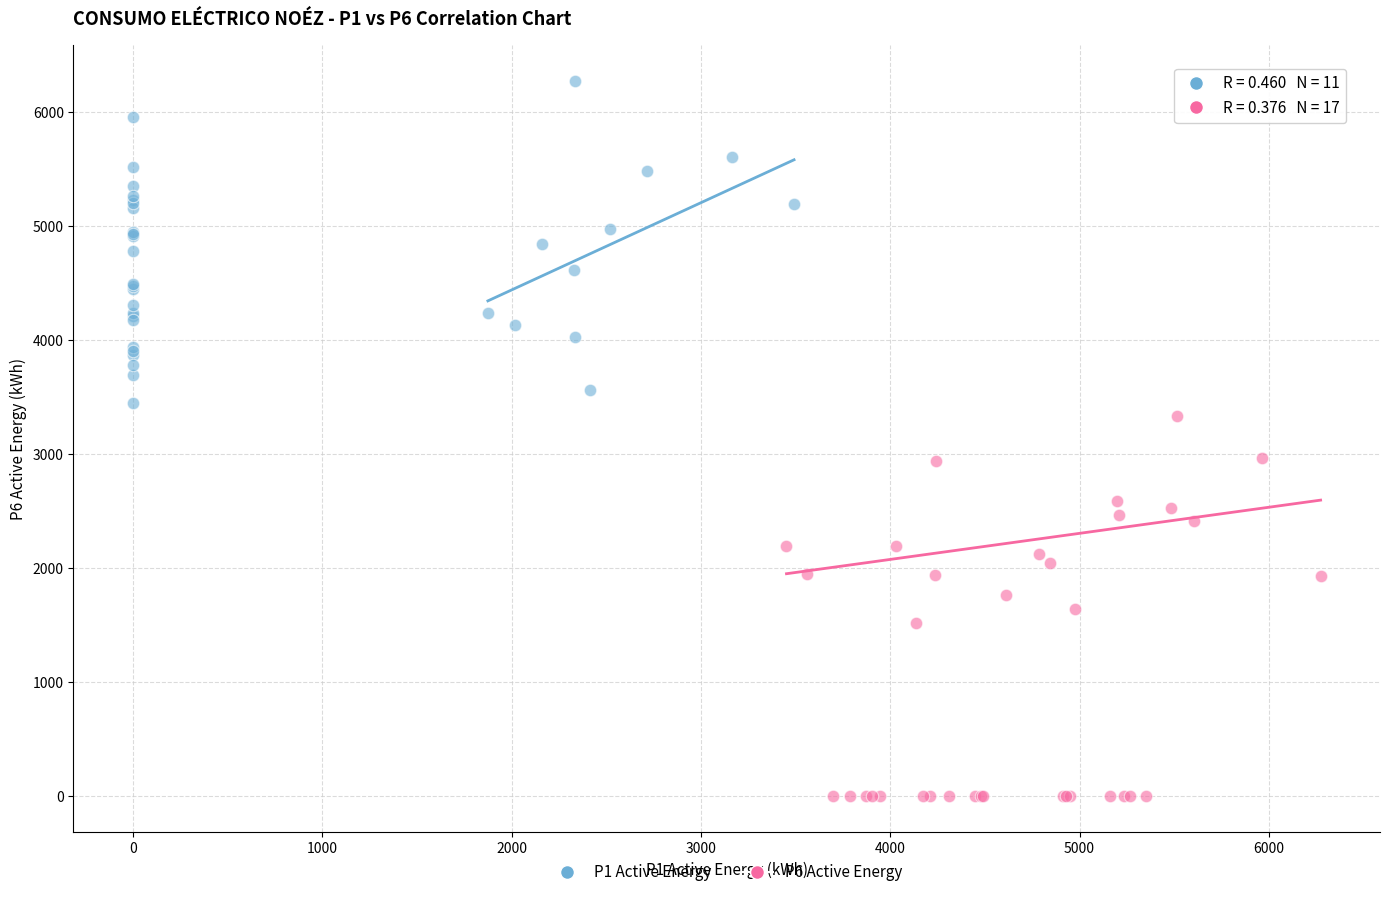

Which series contains the highest Y value?

P1 Active Energy